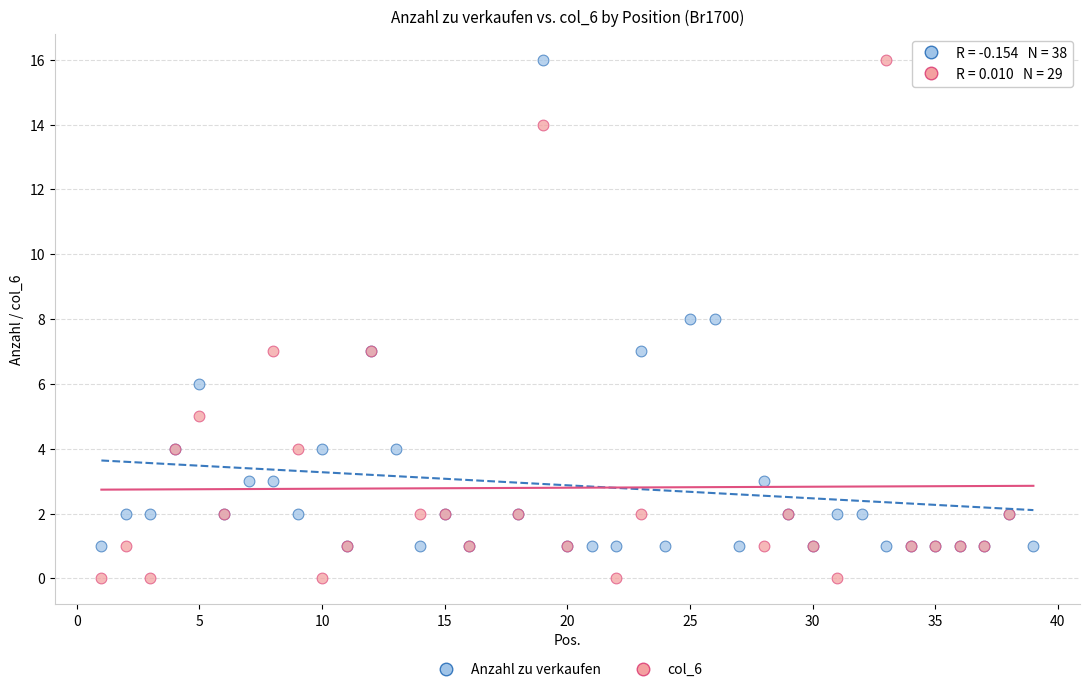

Which series contains the lowest Y value?

col_6